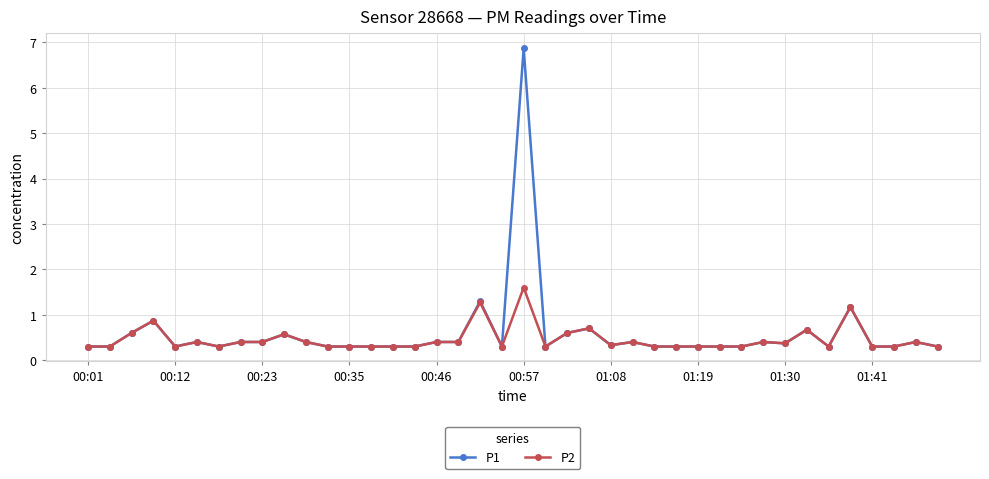

What is the minimum value for P2?

0.3